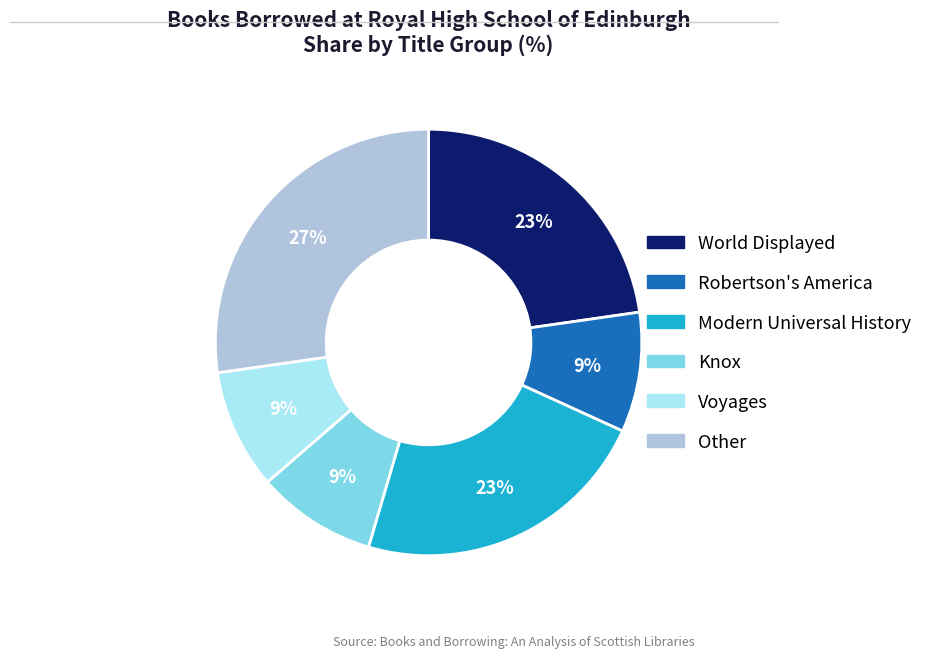

What percentage is the Knox slice, to the nearest percent?

9%